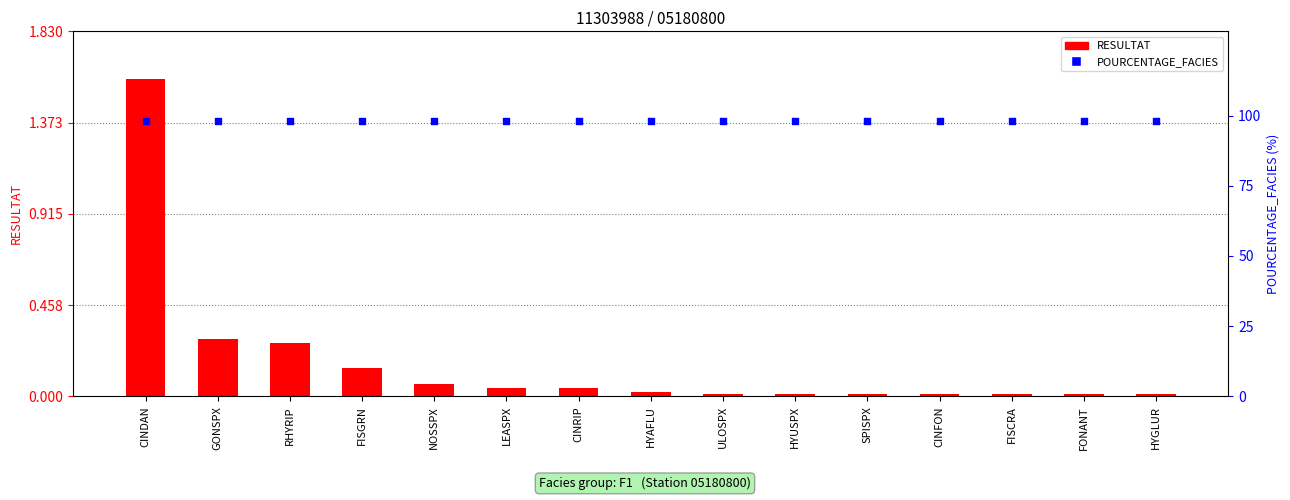

What is the total value across all series at ULOSPX?

98.0